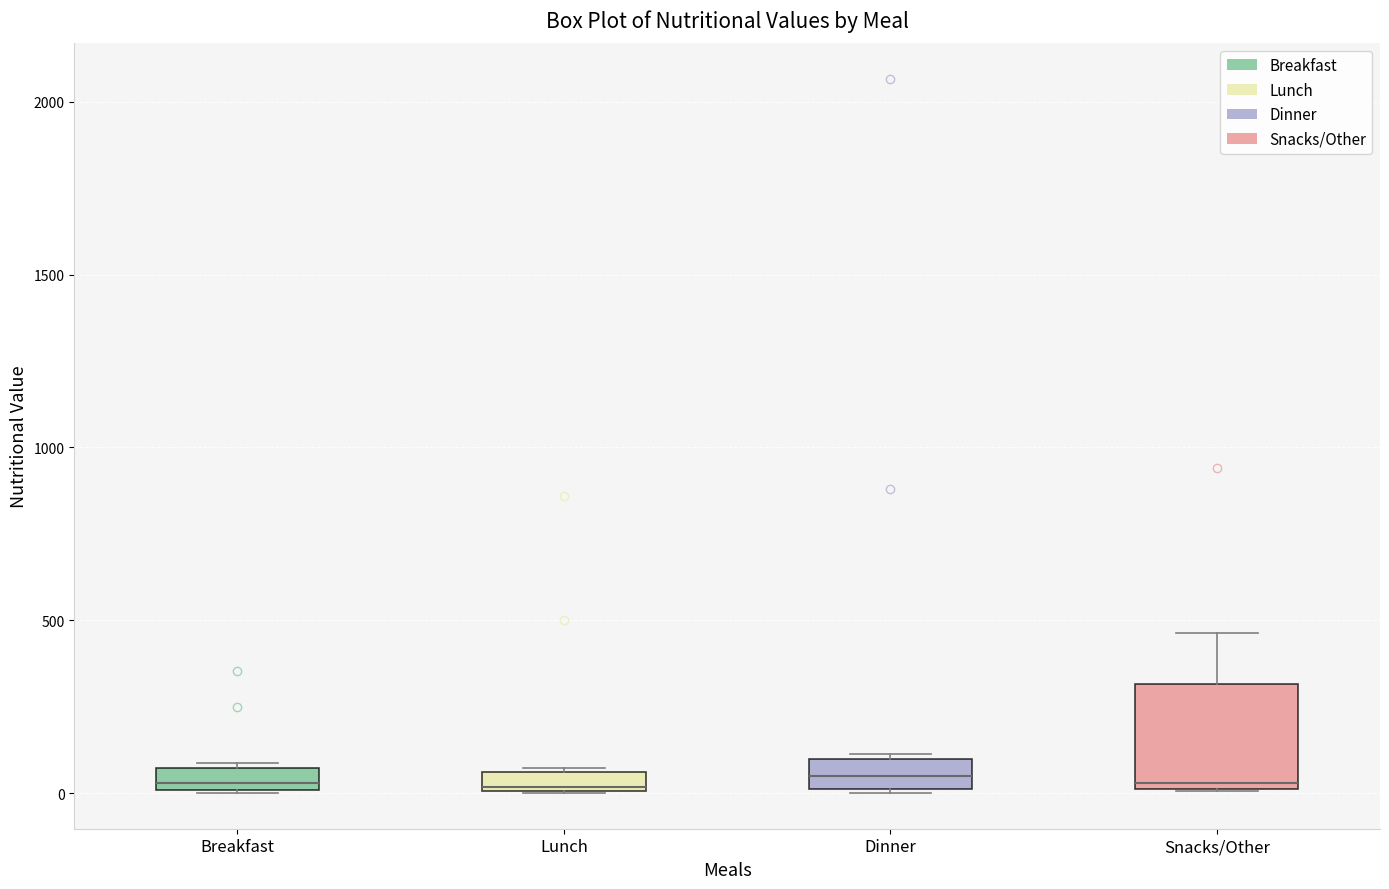

Where is the upper edge of the box for Lunch on the y-axis? The values are not printed on the chart, so give them approximately, as read against the axis.

50